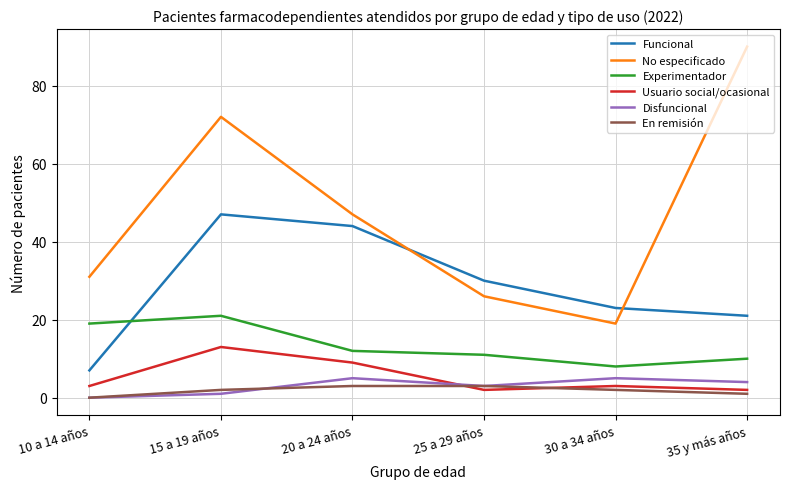

What are all the series names shown in the legend?

Funcional, No especificado, Experimentador, Usuario social/ocasional, Disfuncional, En remisión